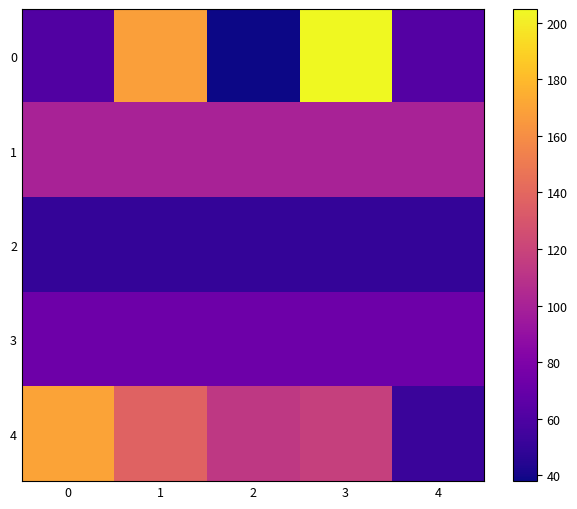

At how many categories does at least one series exceed 61?

5